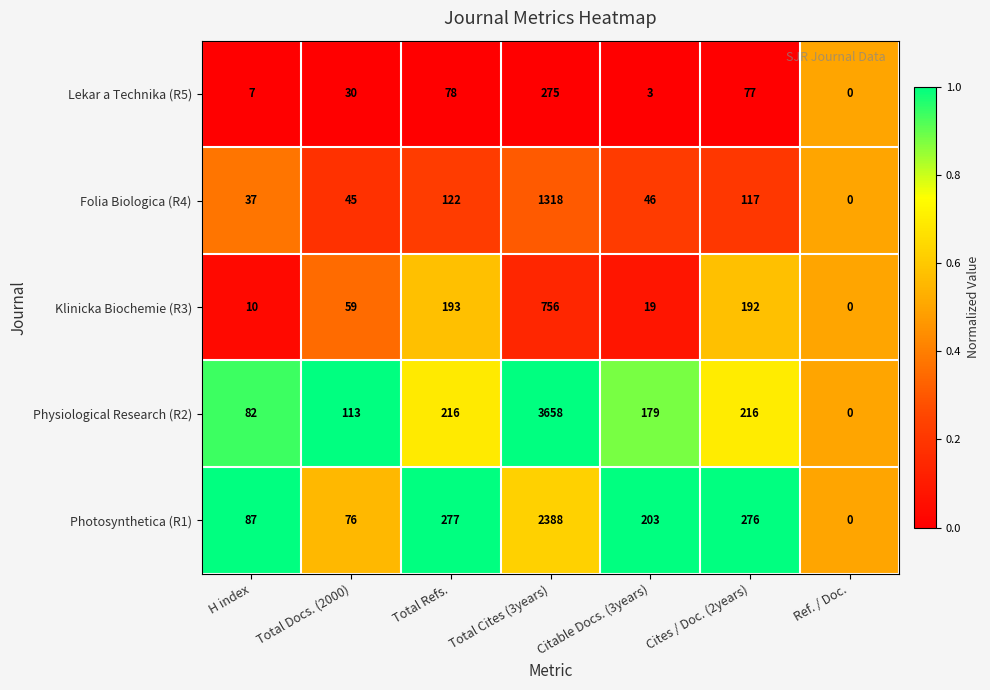

What is the sum of the Folia Biologica (R4) values at H index and Citable Docs. (3years)?

83